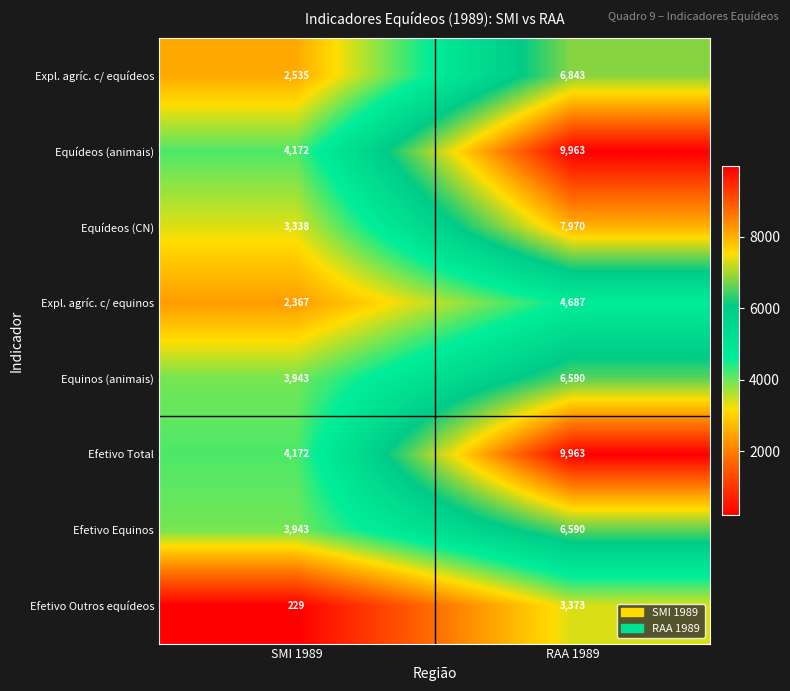

What is the difference between the Efetivo Equinos values at SMI 1989 and RAA 1989?

2647